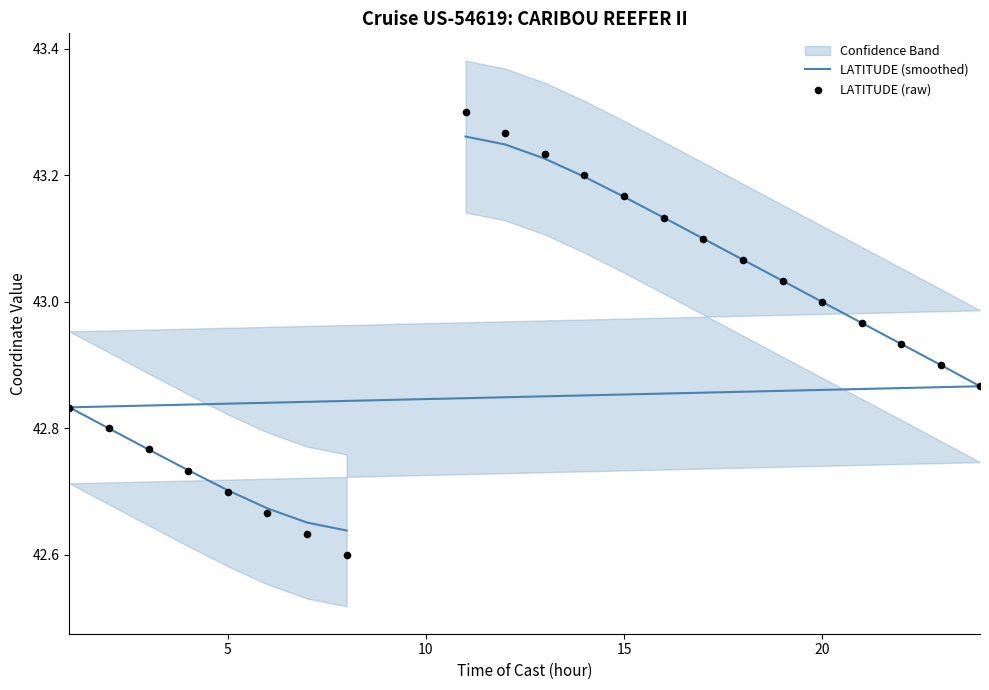

Which series reaches the minimum Y coordinate?

LATITUDE (raw)